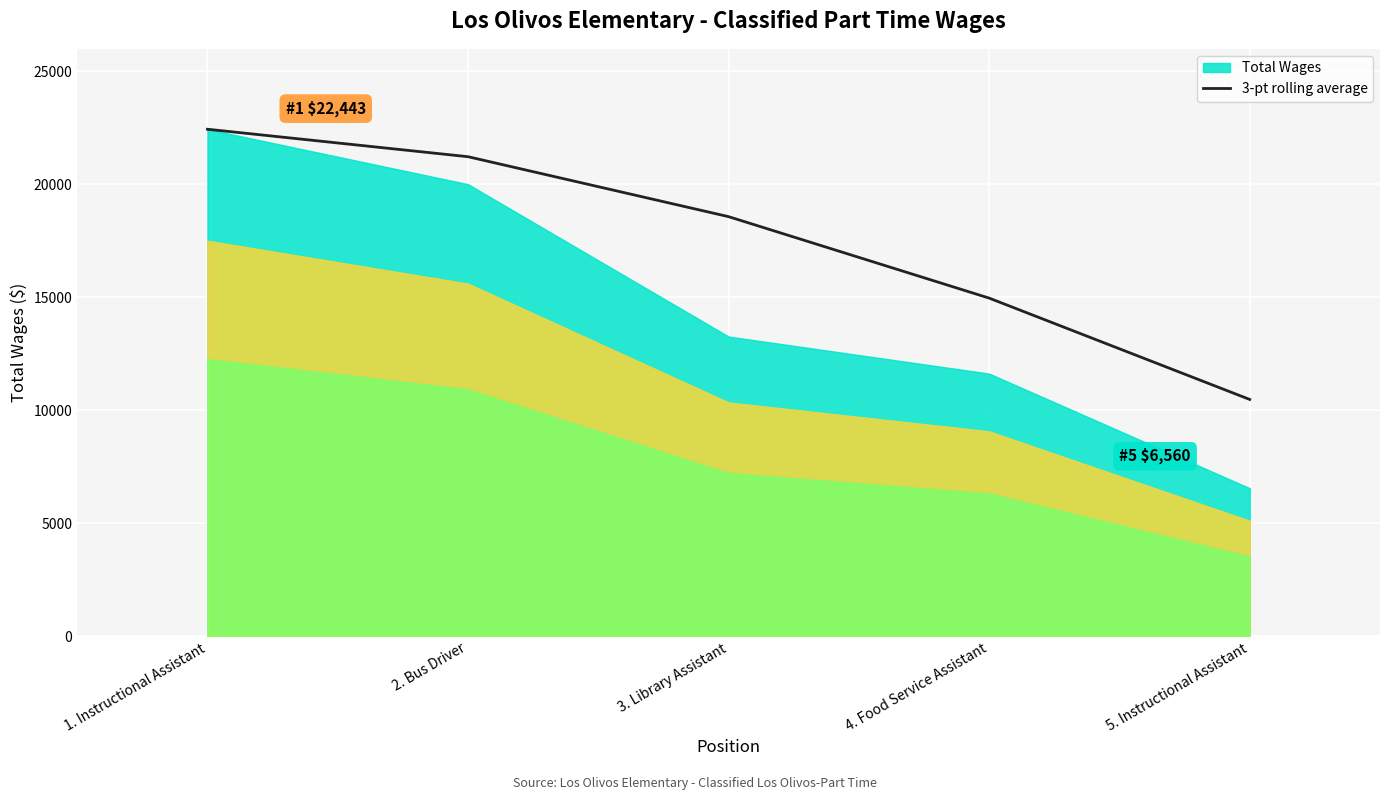

At which category does the chart reach its peak across all series?

1. Instructional Assistant